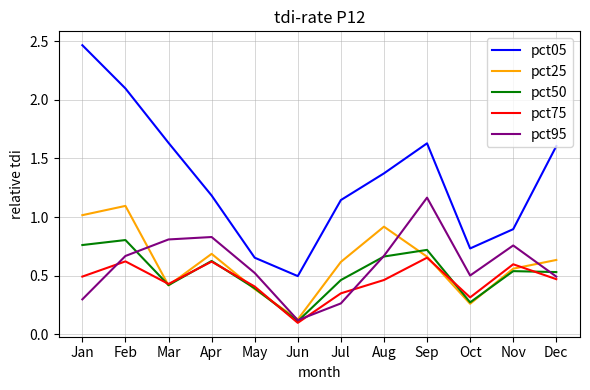

The pct50 series shows 0.5 at Sep. True or false?

False